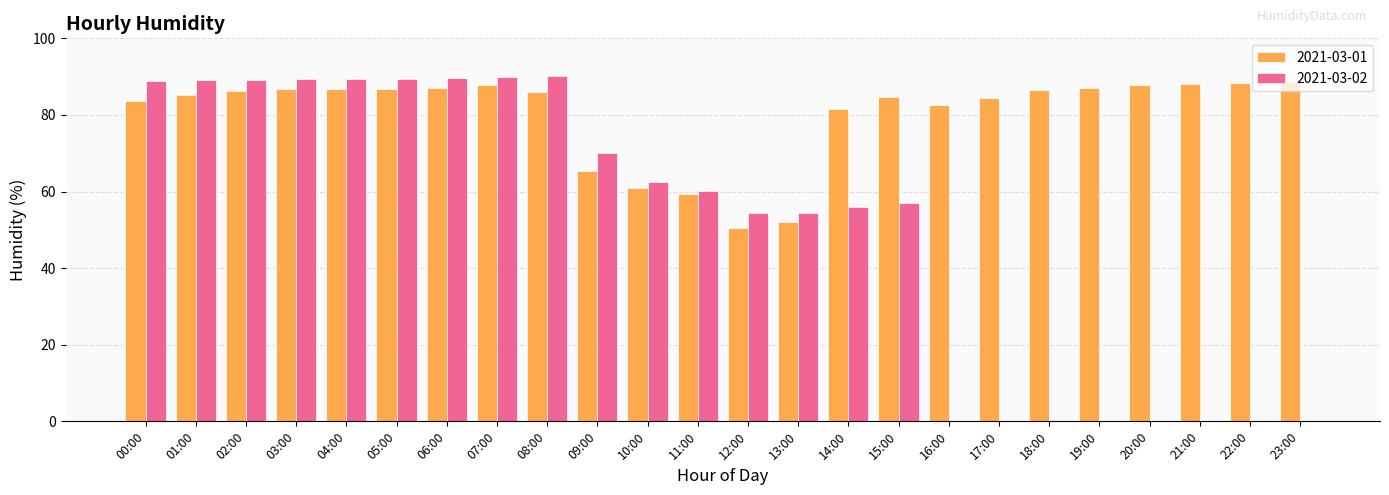

What is the sum of the 2021-03-02 values at 20:00 and 03:00?

89.3